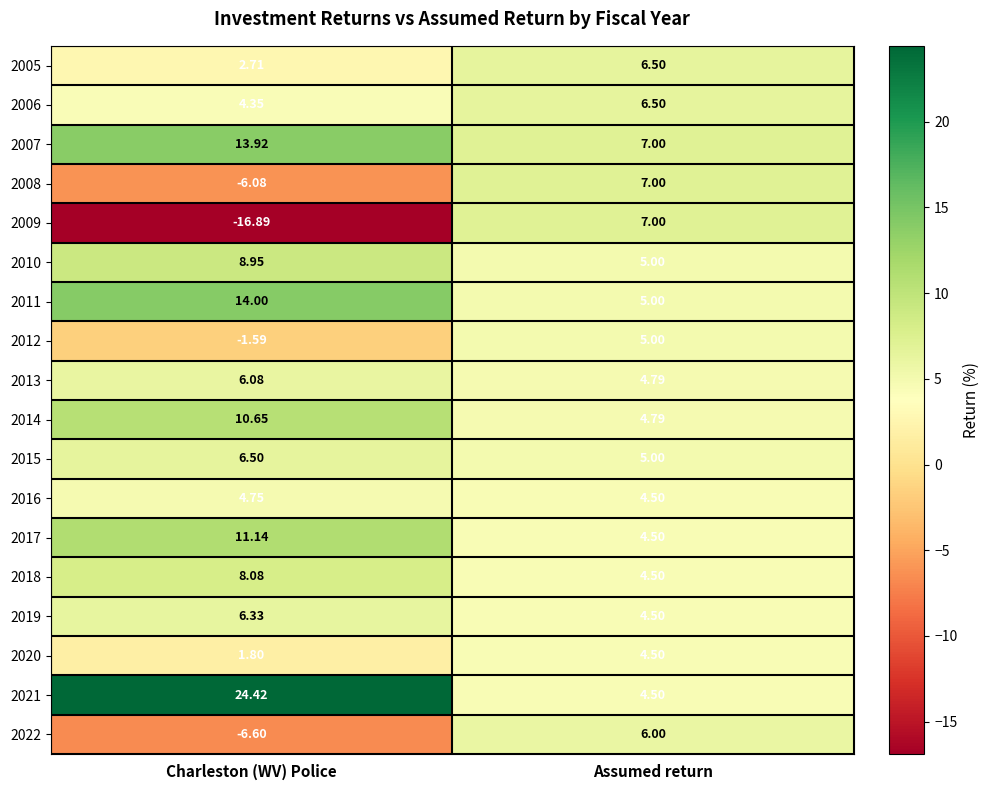

Which category has the lowest value across all series?

Charleston (WV) Police